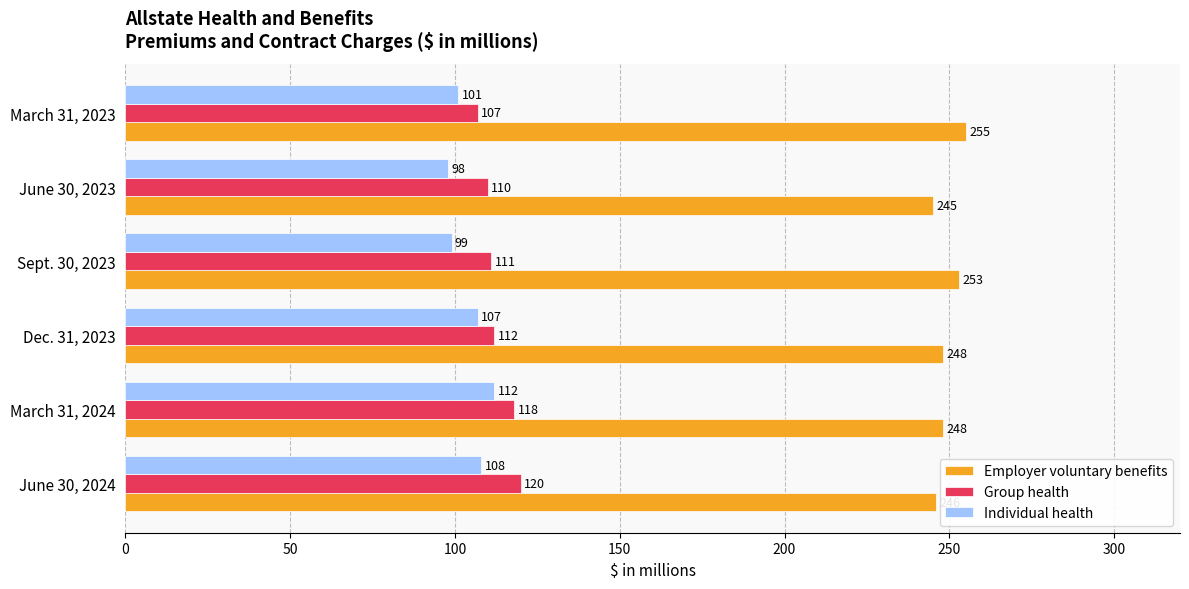

What is the total value across all series at Dec. 31, 2023?

467